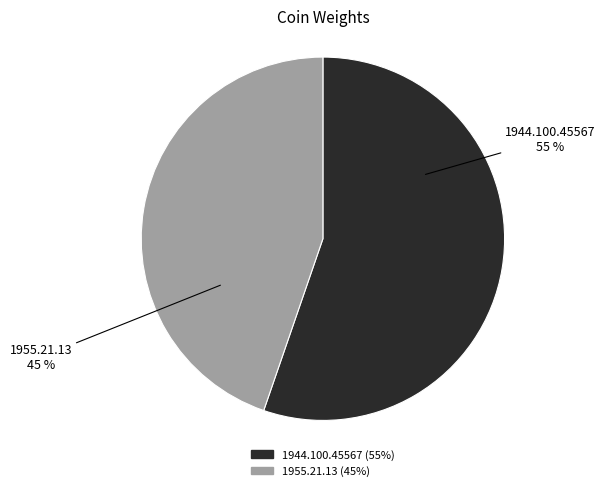

What percentage is the 1955.21.13 slice, to the nearest percent?

45%